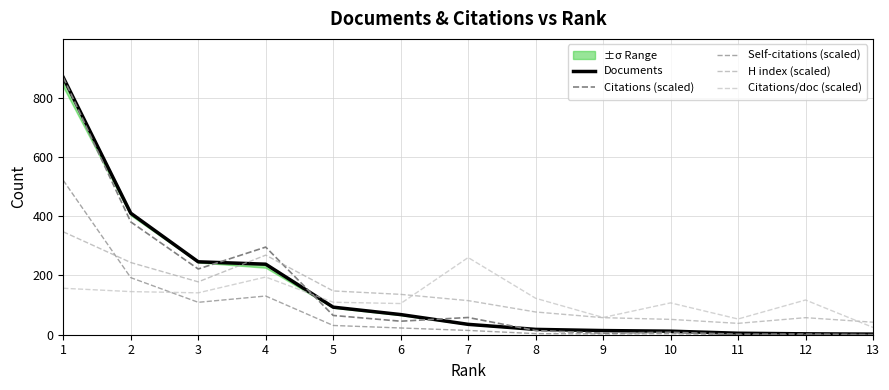

True or false: Self-citations (scaled) has a value of 0.6 at 12.

False